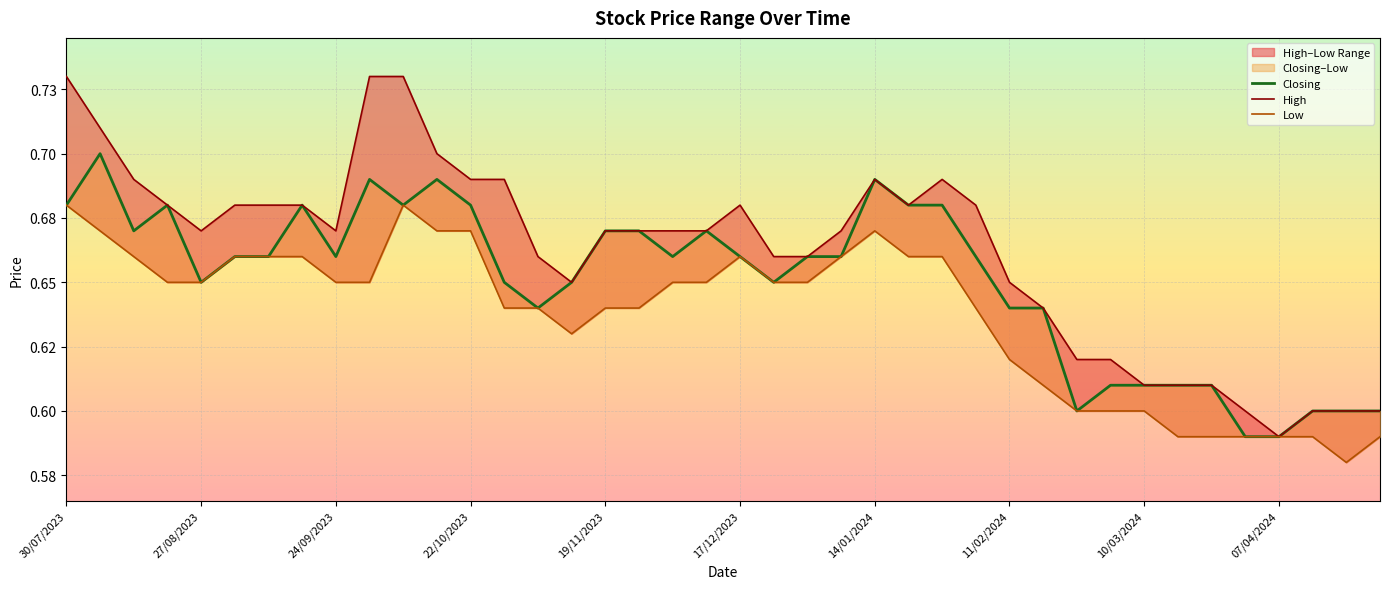

List the series in order of their peak value, lowest first.

Low, Closing, High